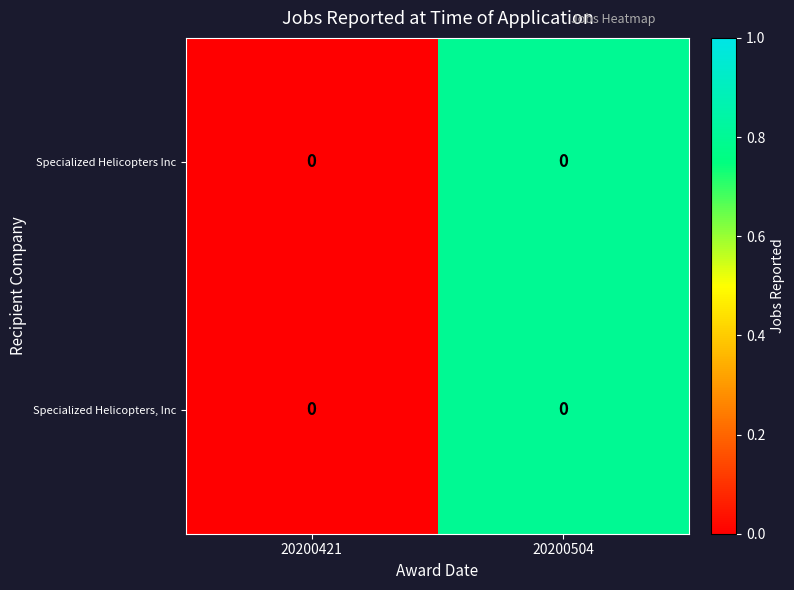

Which series has the largest total across all categories?

Specialized Helicopters Inc